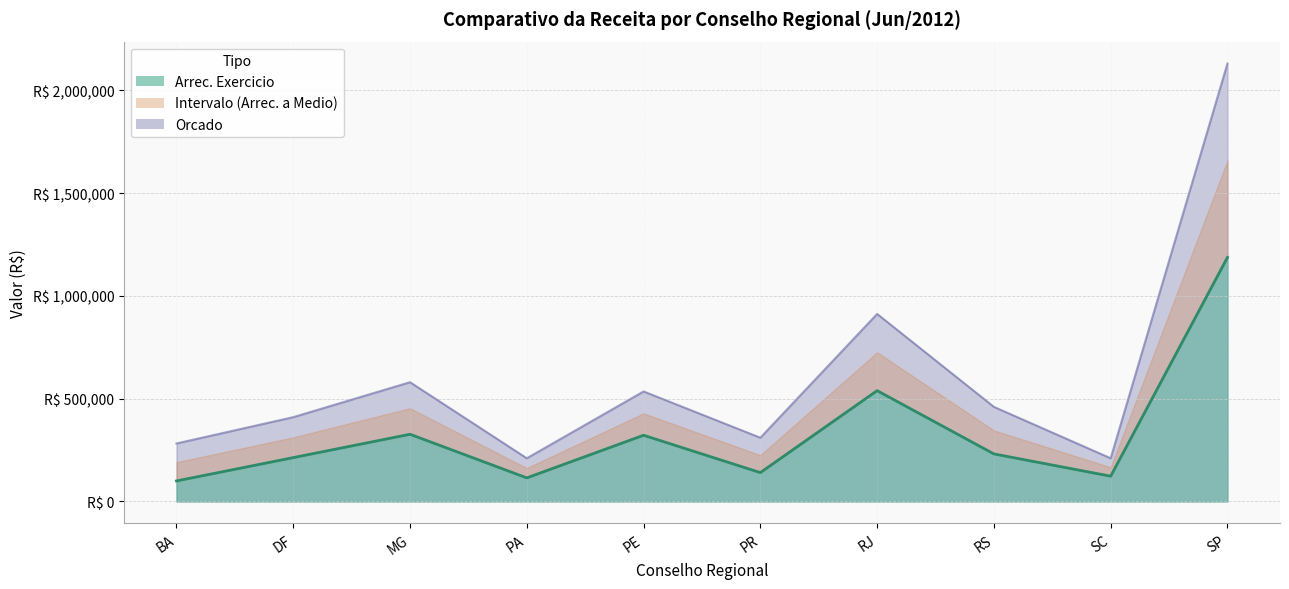

Is the value of Orcado at BA greater than the value of Arrec. Exercicio at MG?

No